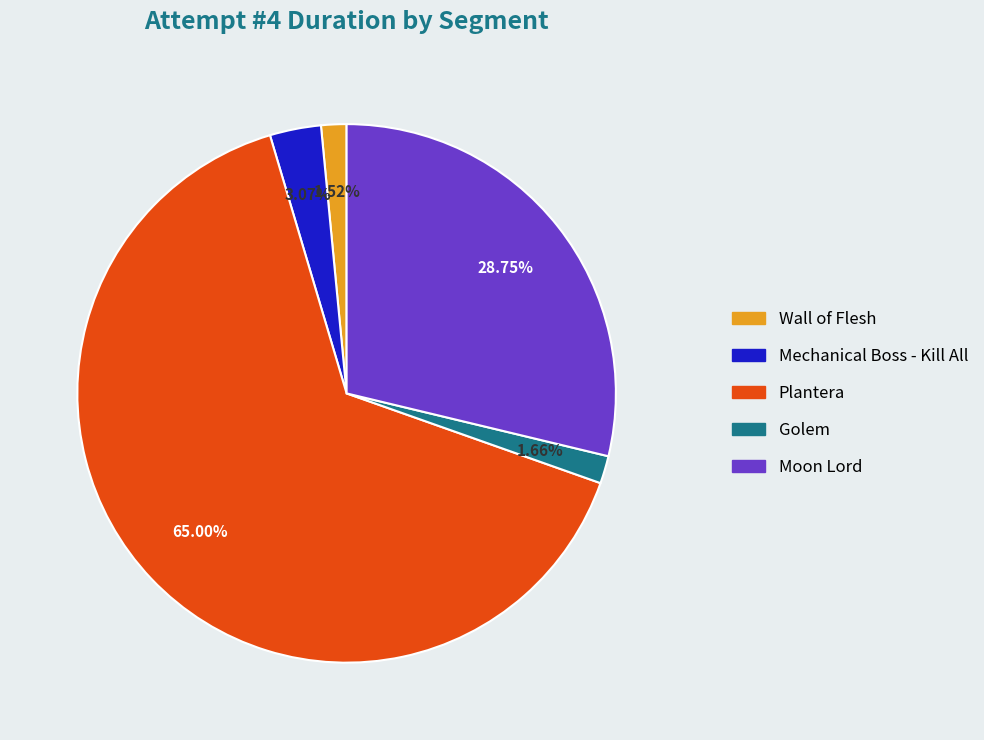

Which category has the biggest portion of the pie?

Plantera